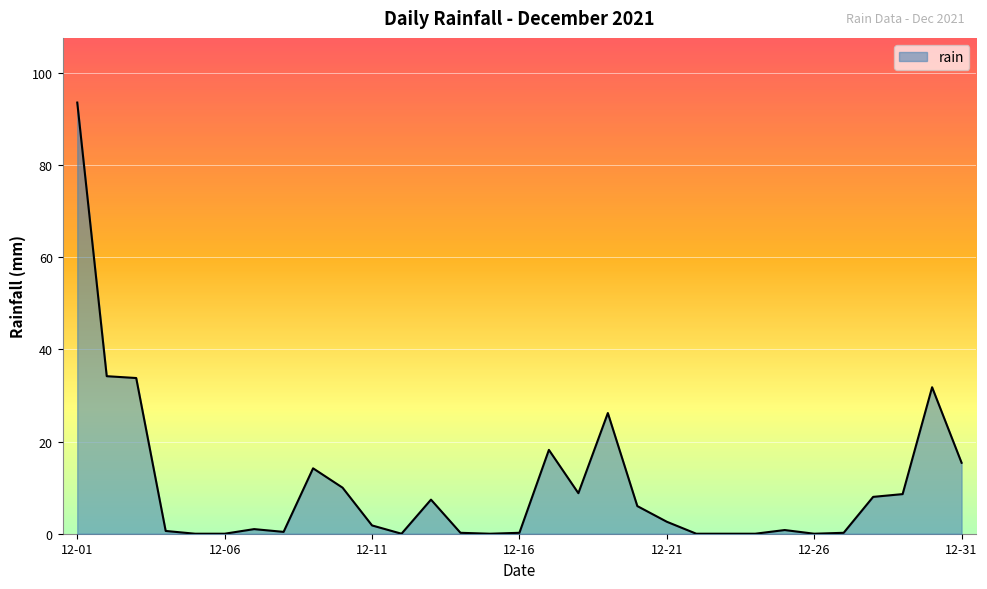

What is the difference between the maximum and minimum values?

93.6